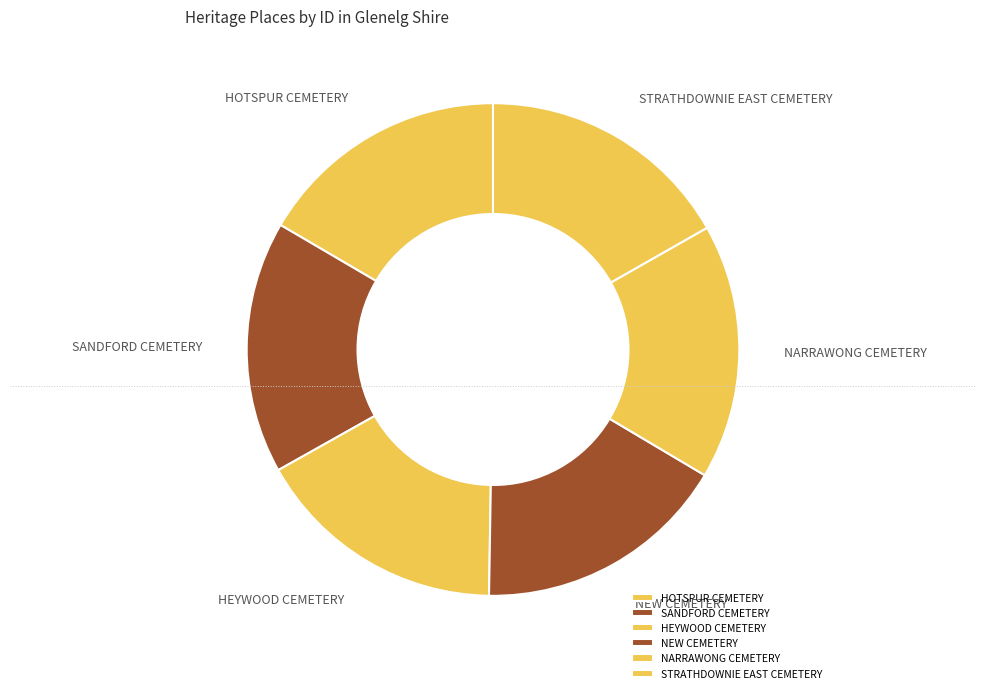

Approximately how many times larger is the value at NEW CEMETERY compared to HEYWOOD CEMETERY?

1.0